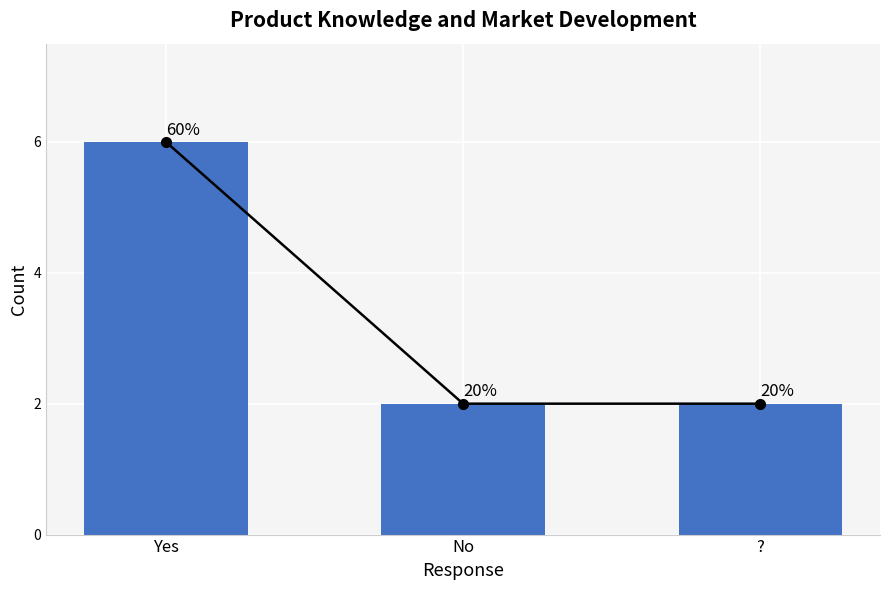

Which has a higher value, No or ??

No